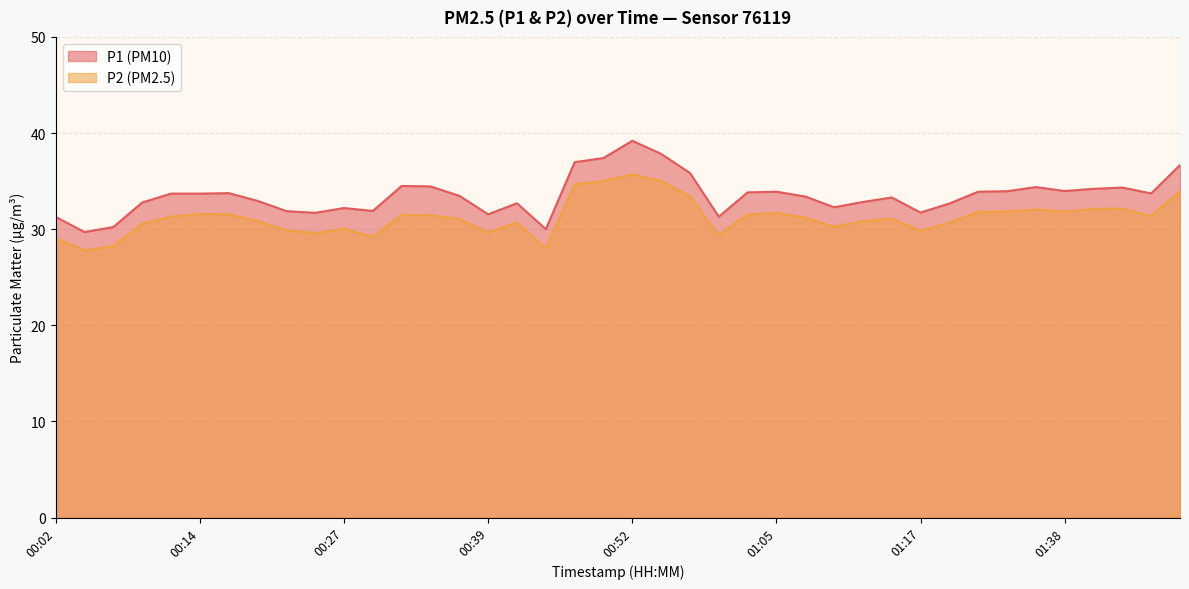

At which category does P1 reach its first local peak?

00:17